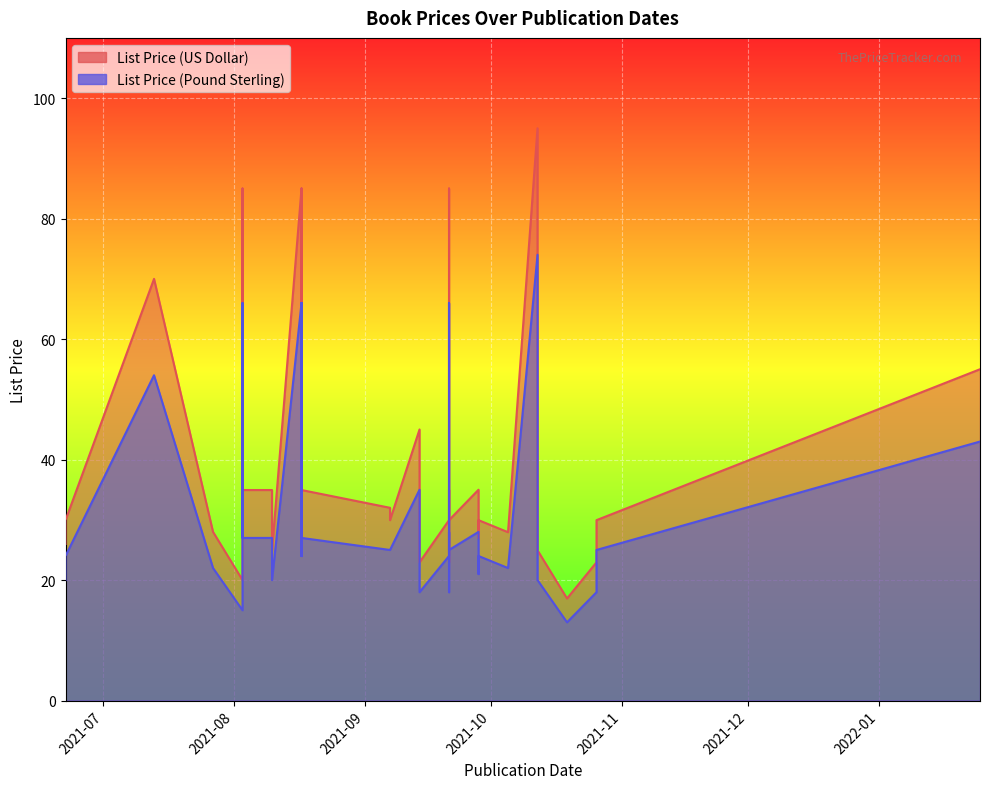

True or false: List Price (US Dollar) and List Price (Pound Sterling) intersect in this chart.

False